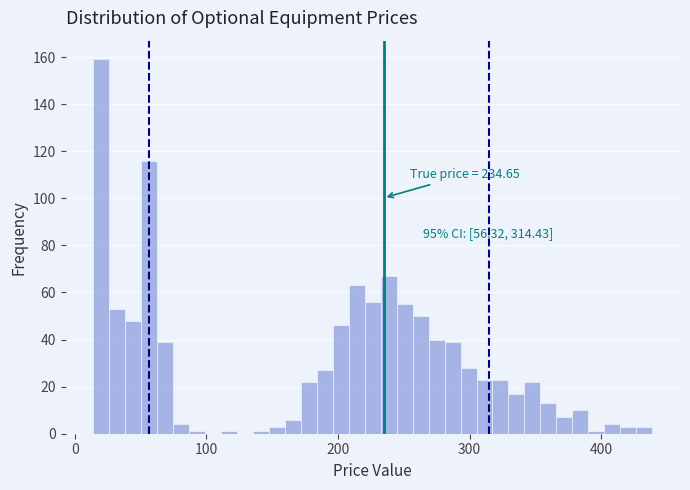

Read against the x-axis, roughly where is the centre of the tallest bar?

20